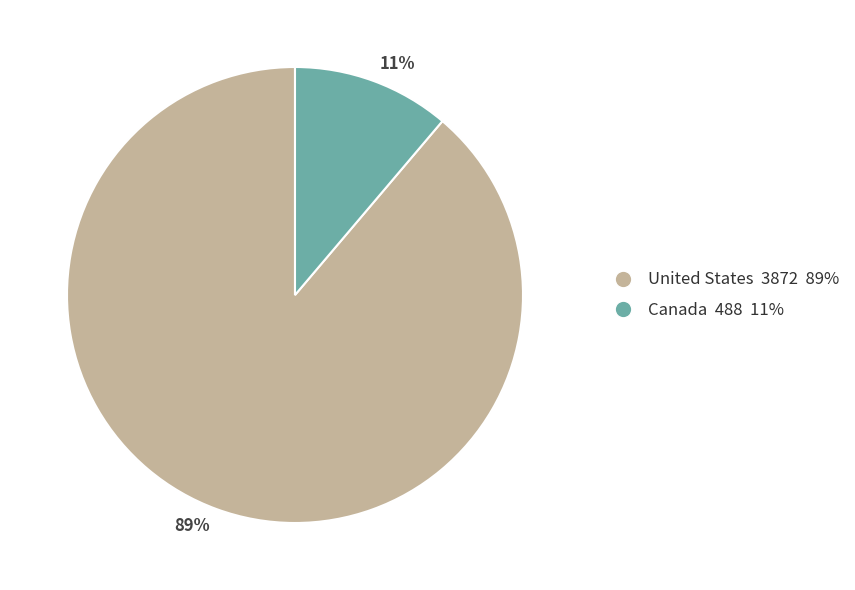

What is the largest slice in the pie chart?

89%